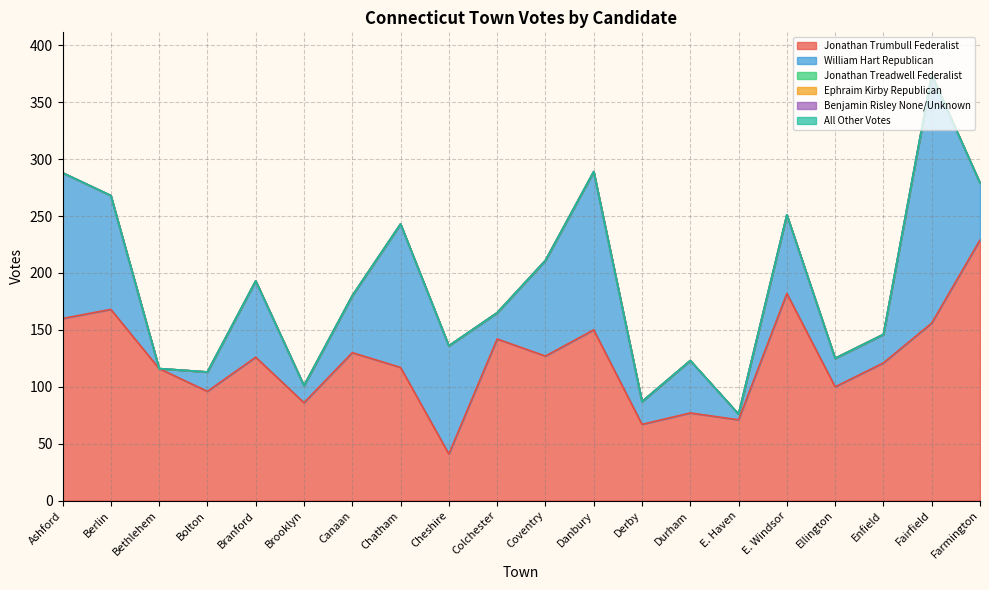

What is the total value across all series at Ellington?

125